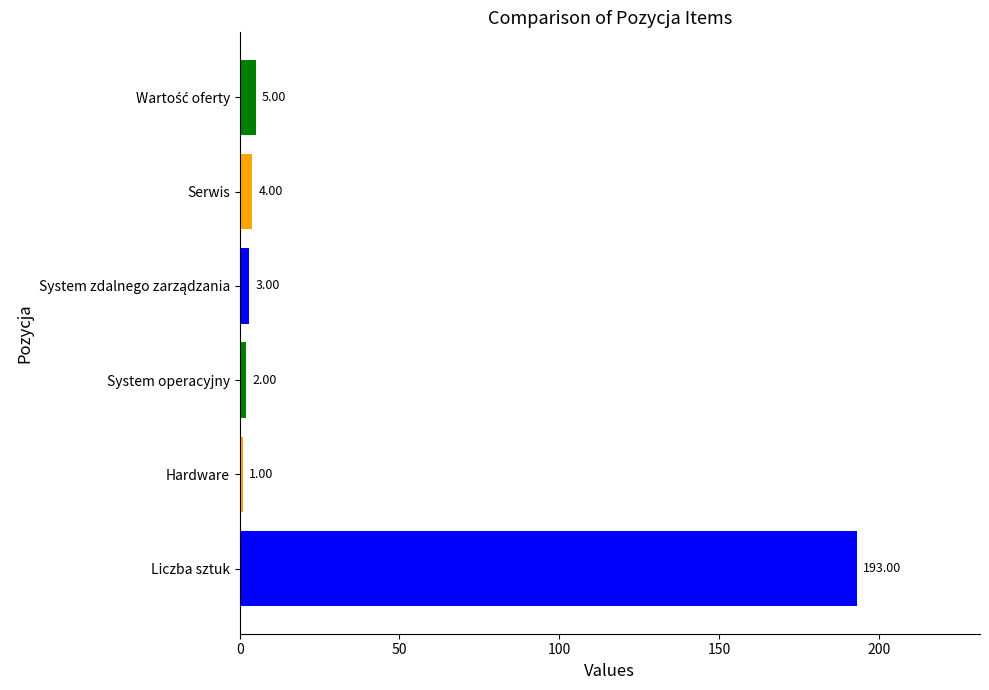

What is the difference between the maximum and minimum values?

192